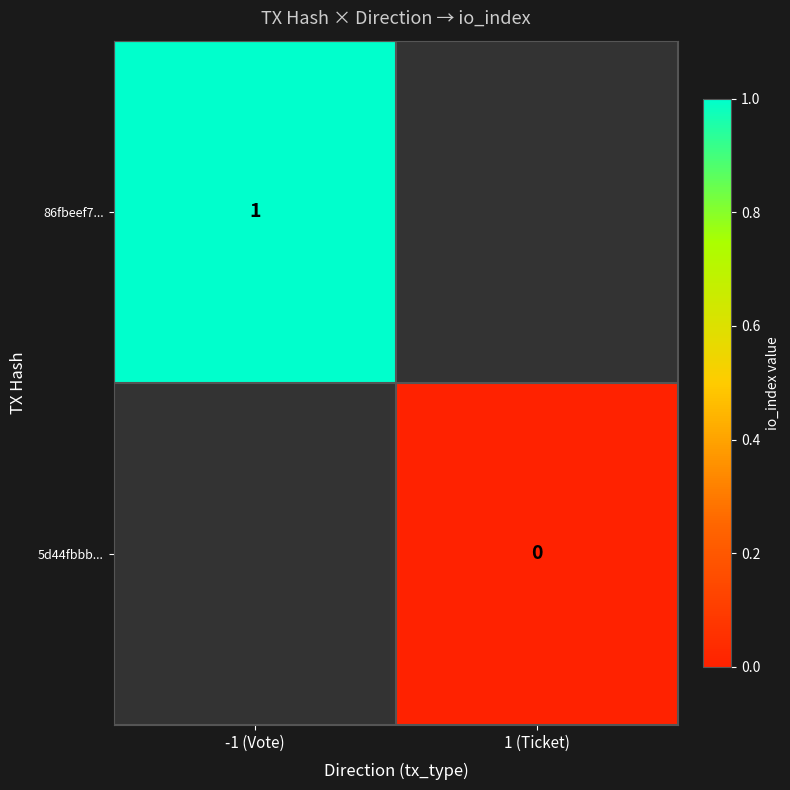

True or false: 86fbeef7... has a value of 1 at -1 (Vote).

True